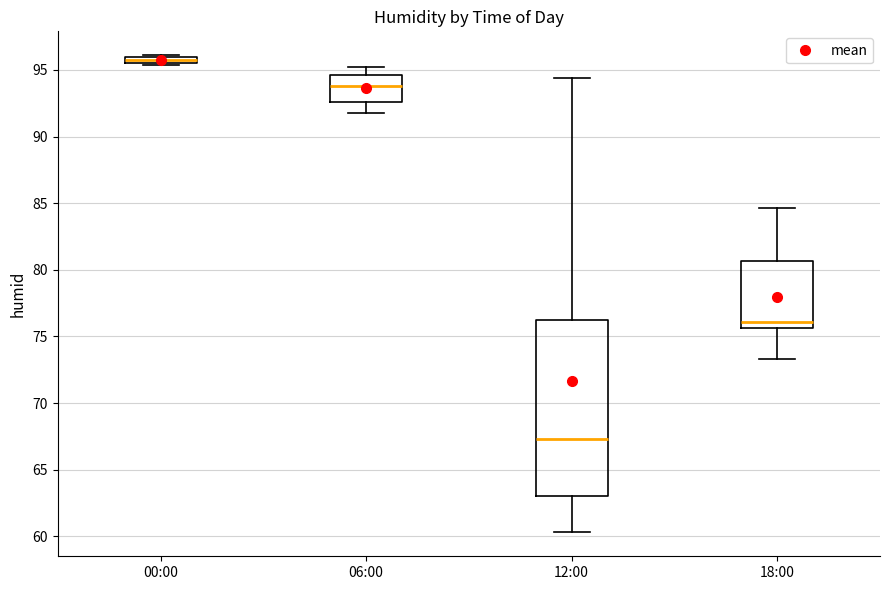

Which box's median line is the highest?

00:00